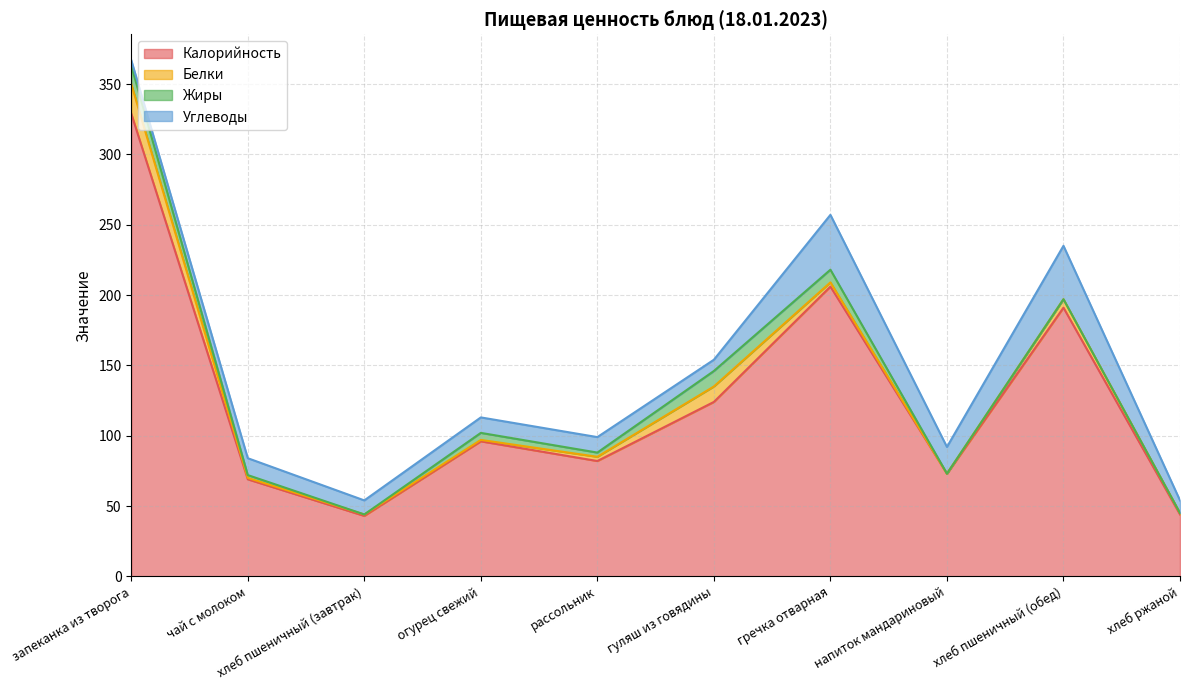

How many series are shown in this chart?

4